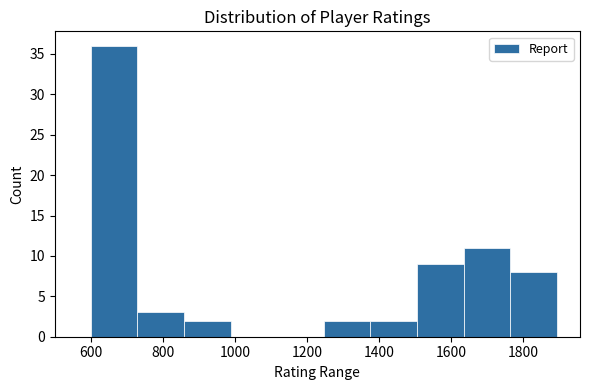

How tall is the bar that spans 1640 to 1760 on the x-axis? Neither the bar edges nor the heights are printed on the chart, so give them approximately, as read against the axes.

11